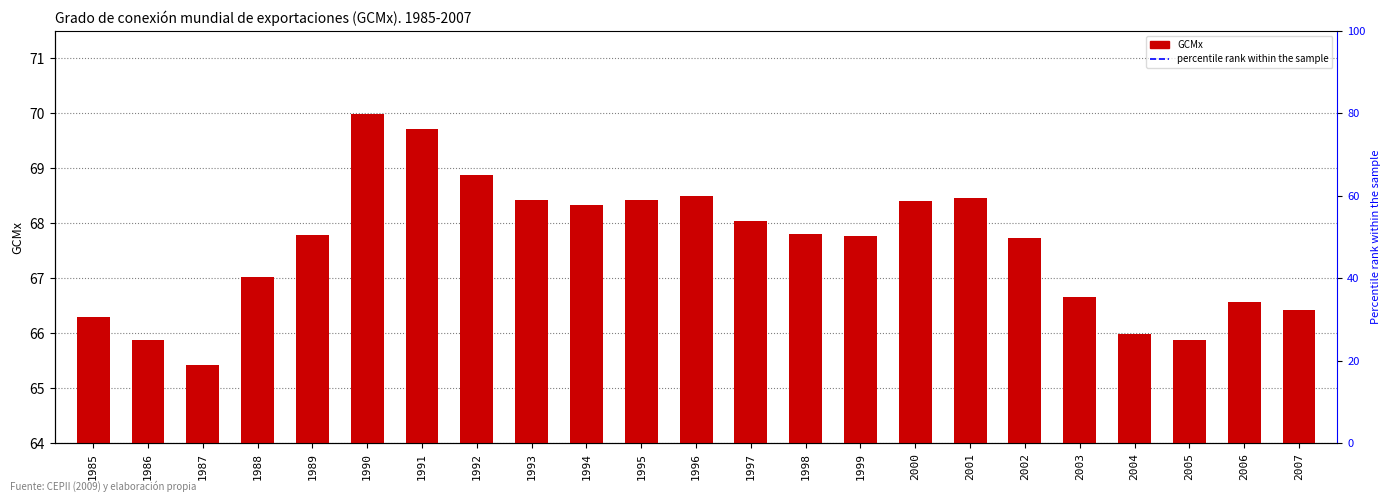

How many bars are there in total?

23